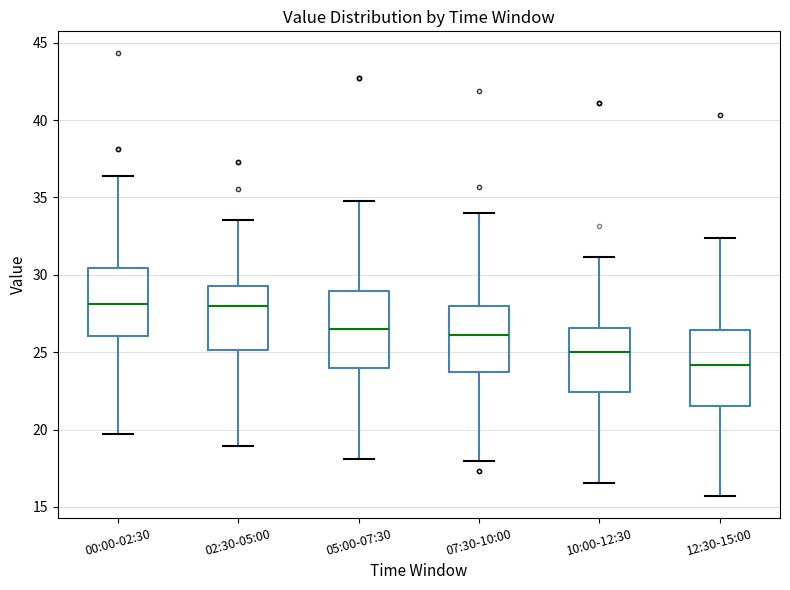

Which box's median line is the lowest?

12:30-15:00